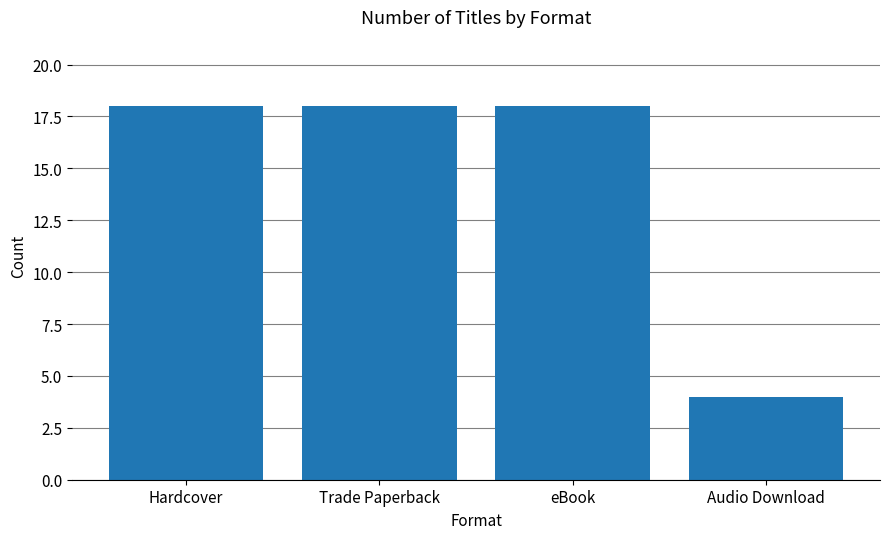

The chart shows a value of 18 at Hardcover. True or false?

True